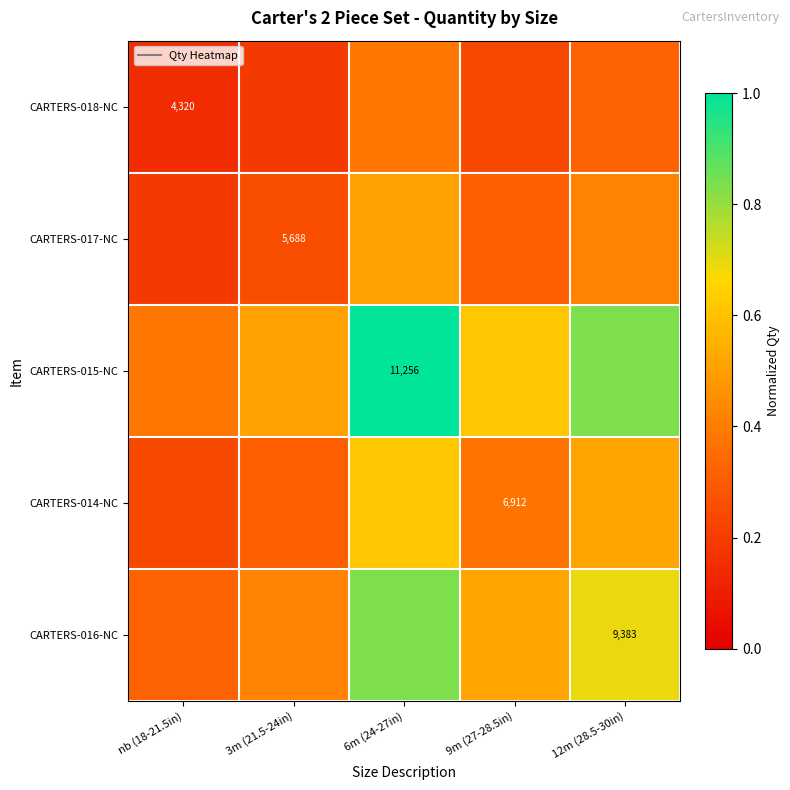

How many categories are shown in the chart?

5